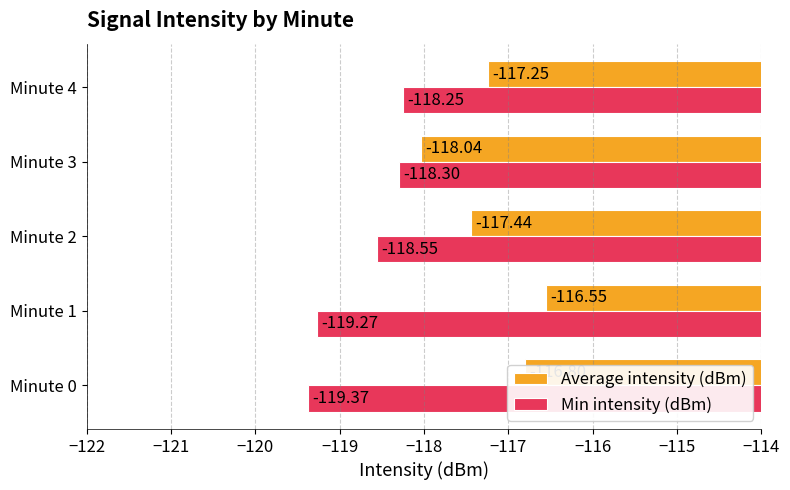

What is the maximum value shown in the chart?

-116.5